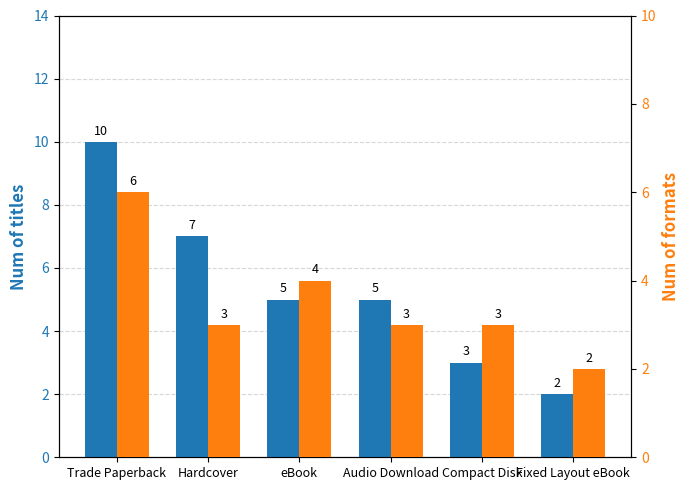

Reading left to right, transcribe all the data shown in this chart.

Num of titles: 10	7	5	5	3	2
Num of formats: 6	3	4	3	3	2